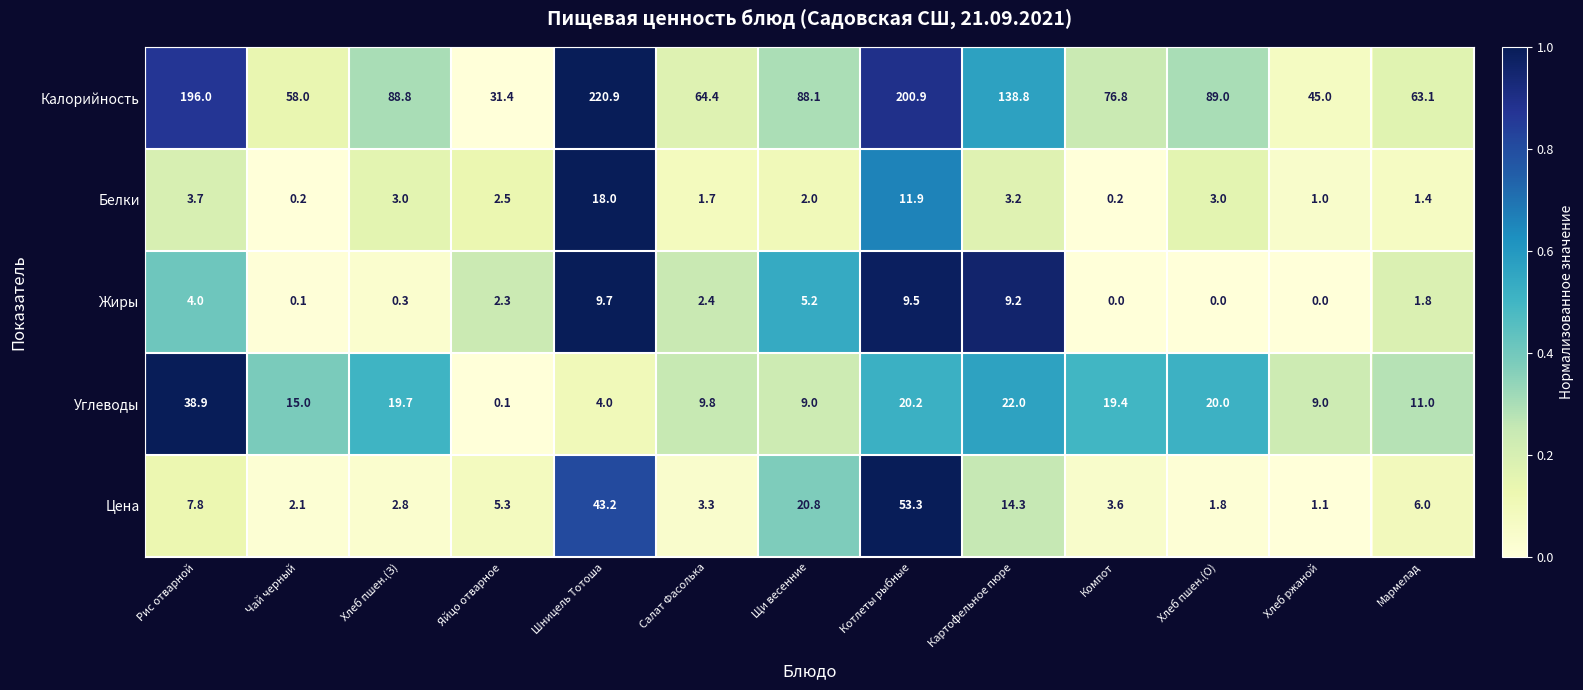

What is the spread (max minus min) of values at Хлеб ржаной?

45.0